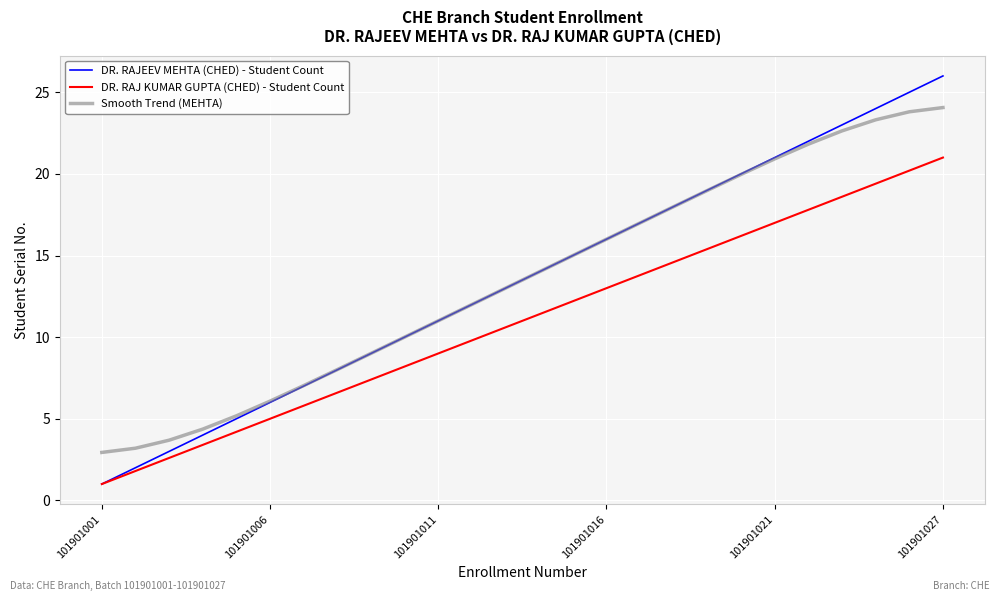

What is the minimum value for DR. RAJ KUMAR GUPTA (CHED) - Student Count?

1.0